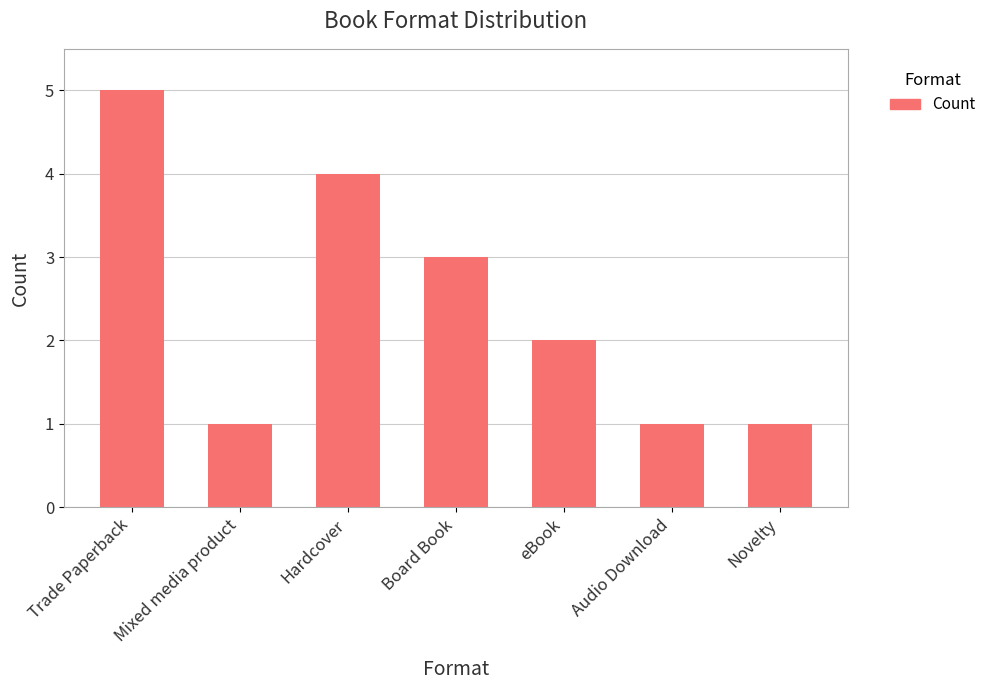

Which label corresponds to the largest value in the chart?

Trade Paperback